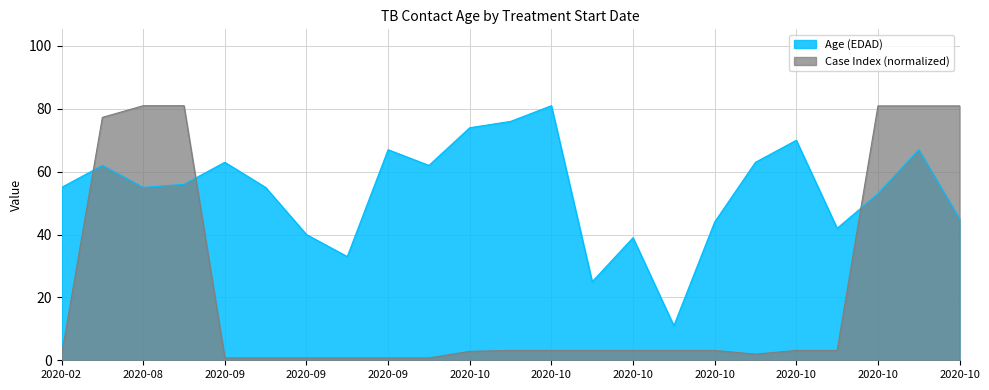

How many lines are shown in the chart?

2